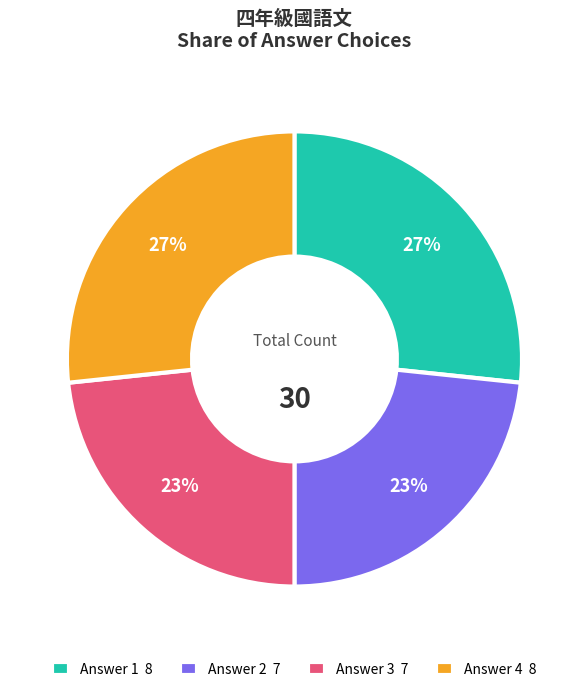

What percentage is the Answer 4 8 slice, to the nearest percent?

27%